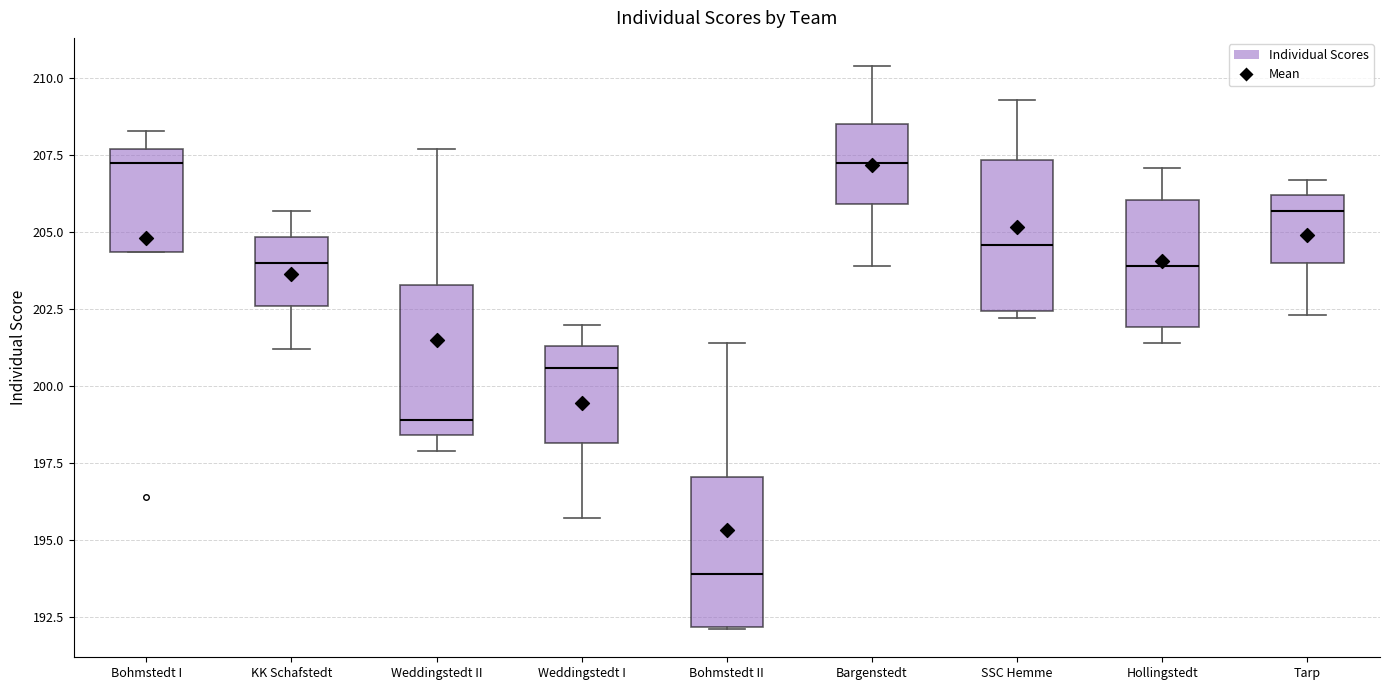

Where does the upper whisker of the box for KK Schafstedt end on the y-axis? The values are not printed on the chart, so give them approximately, as read against the axis.

205.5